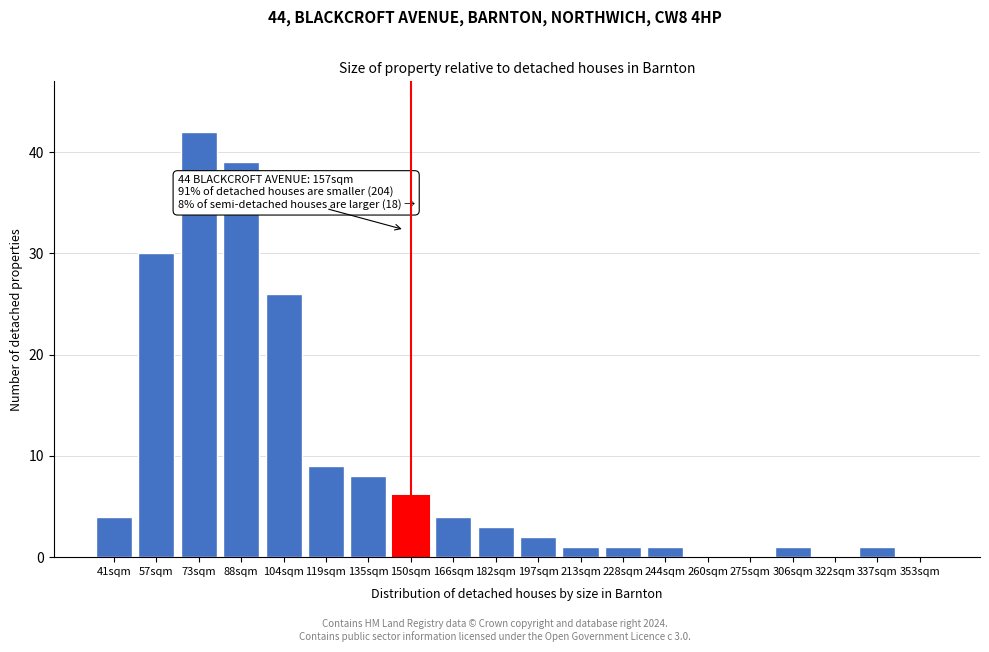

Reading left to right, what are all the values shown in this chart?

41sqm=4	57sqm=30	73sqm=42	88sqm=39	104sqm=26	119sqm=9	135sqm=8	150sqm=6	166sqm=4	182sqm=3	197sqm=2	213sqm=1	228sqm=1	244sqm=1	260sqm=0	275sqm=0	306sqm=1	322sqm=0	337sqm=1	353sqm=0